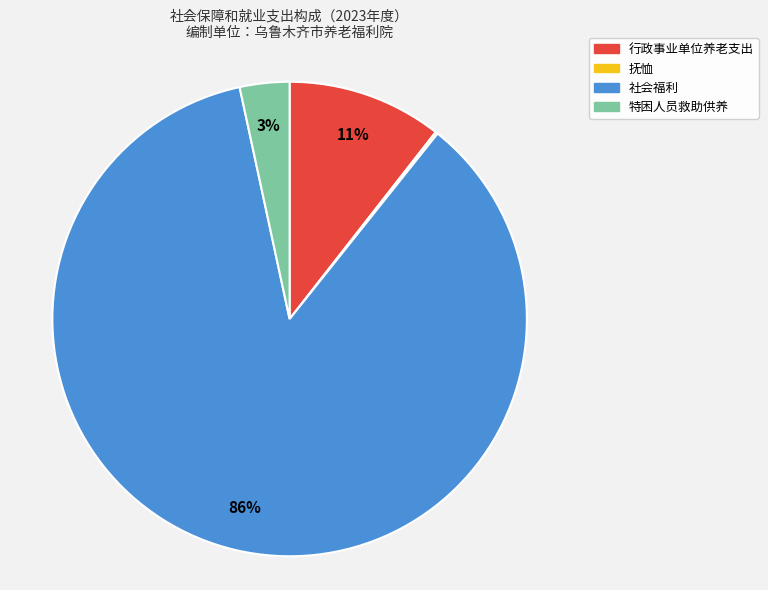

The 社会福利 slice represents 86% of the pie. True or false?

True